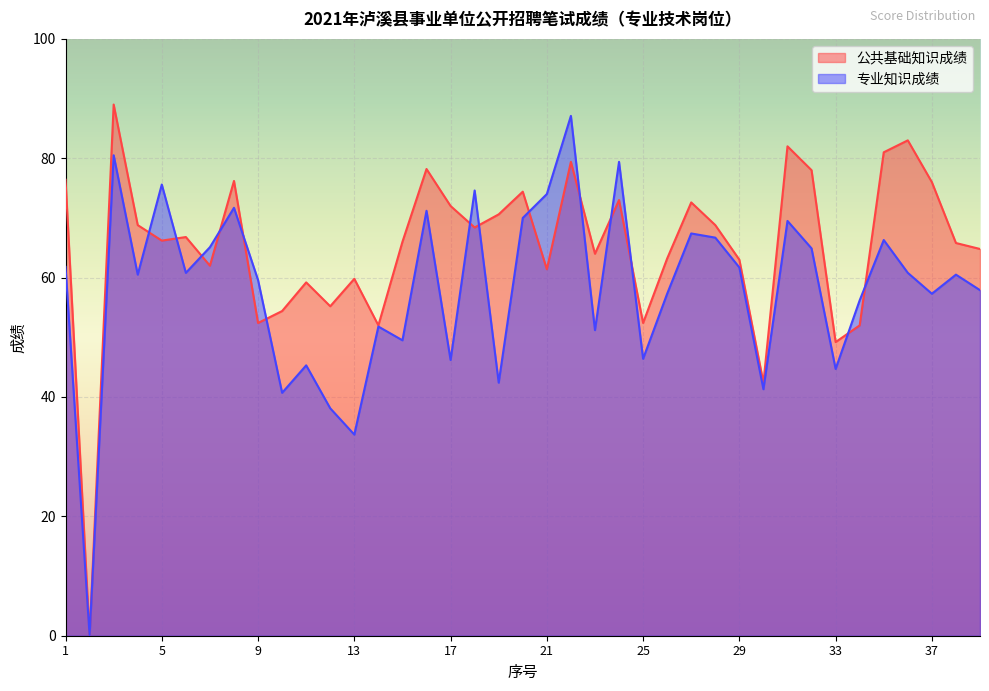

In 公共基础知识成绩, how many points are higher than both neighbors (excluding endpoints)?

12